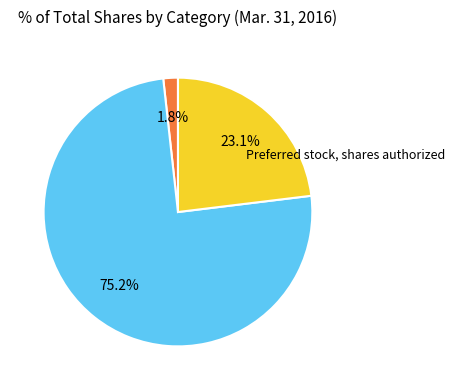

Count the number of slices in the pie.

3